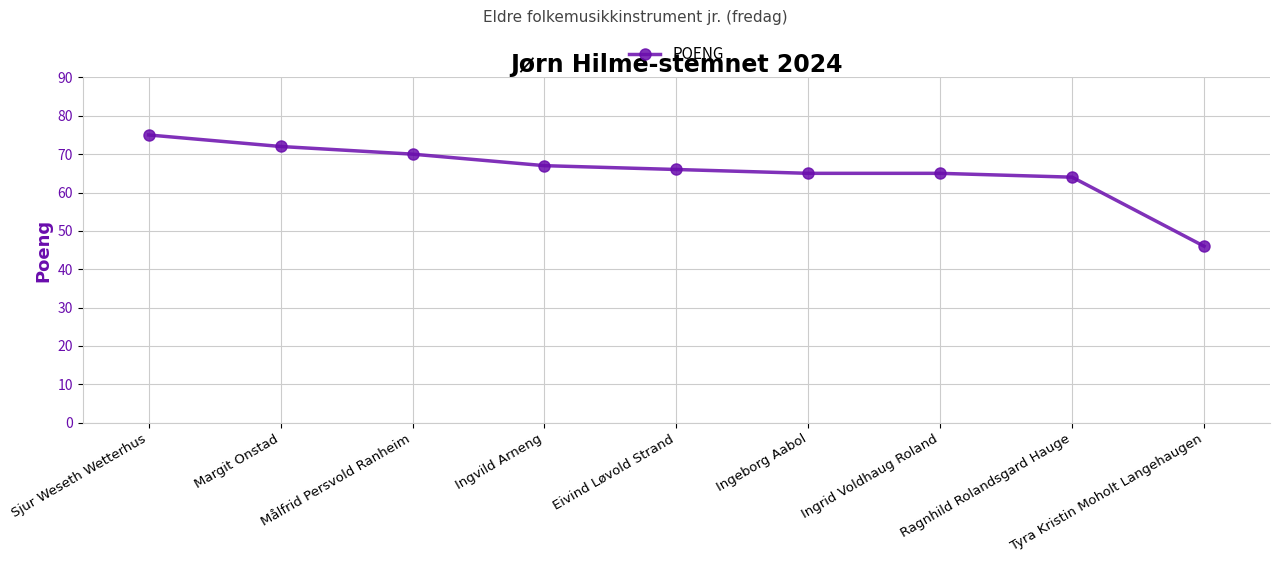

Which label corresponds to the smallest value in the chart?

Tyra Kristin Moholt Langehaugen